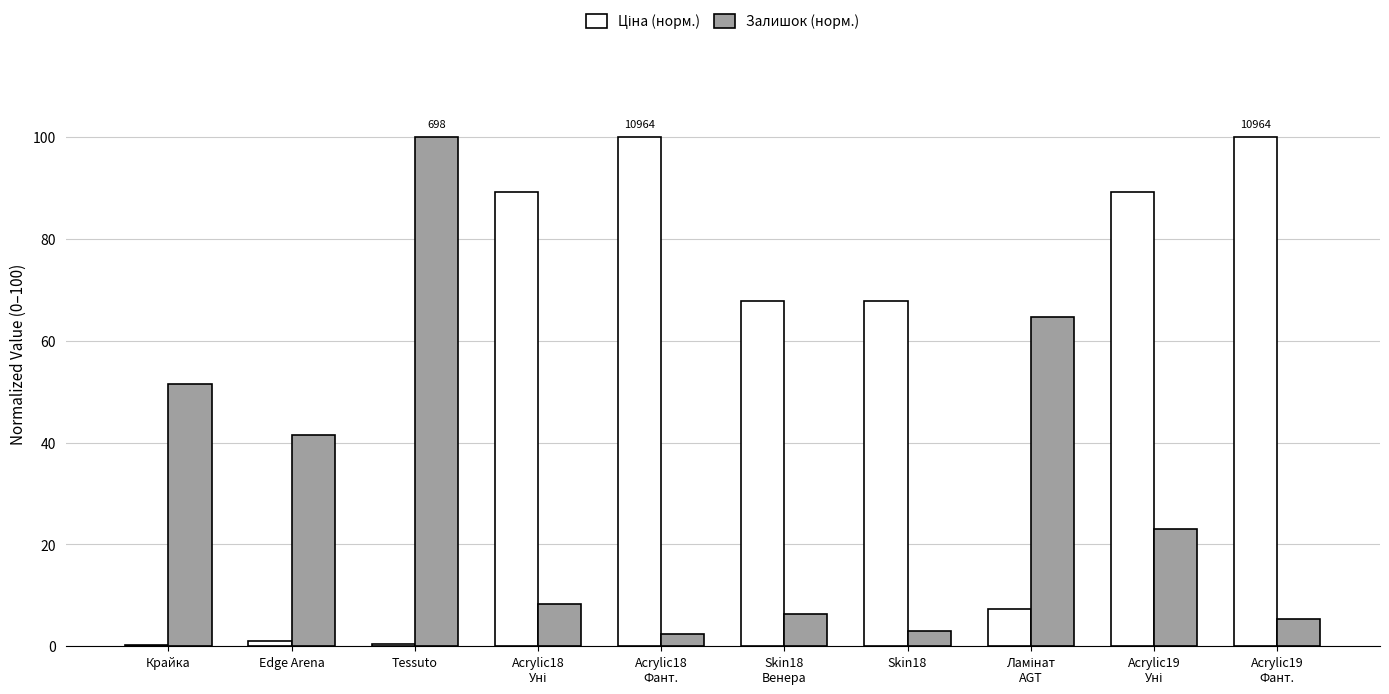

Is it true that Залишок (норм.) equals 65.3 at Tessuto?

False